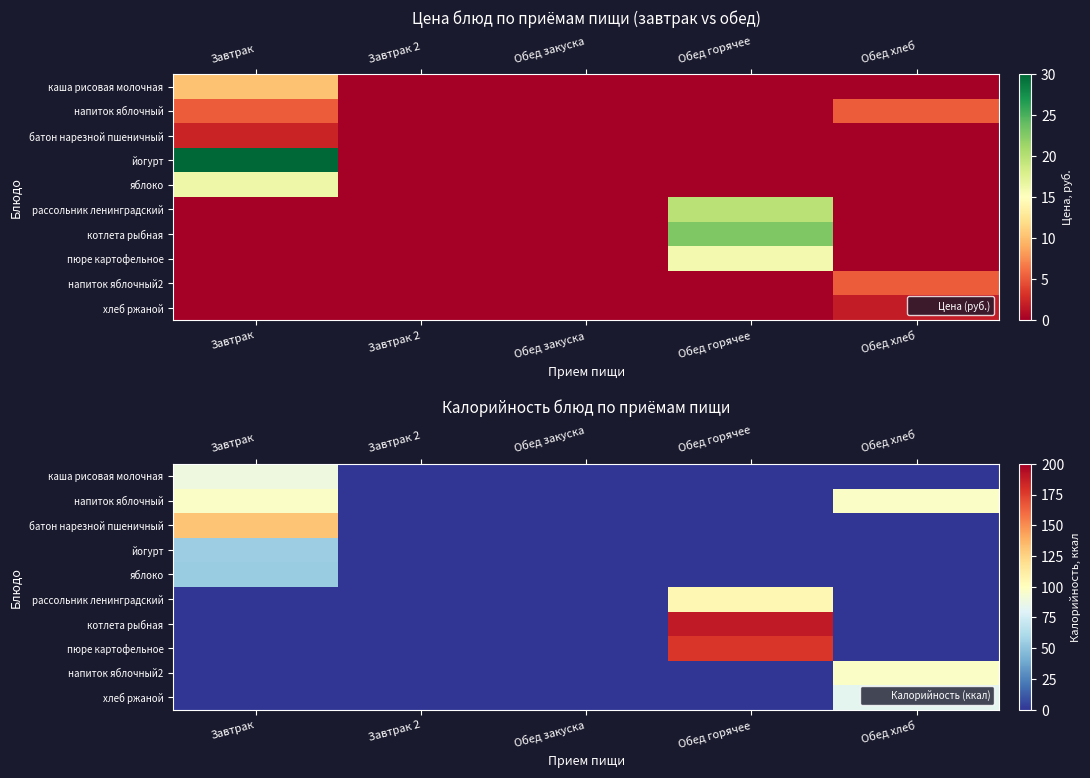

What is the spread (max minus min) of values at Завтрак?

131